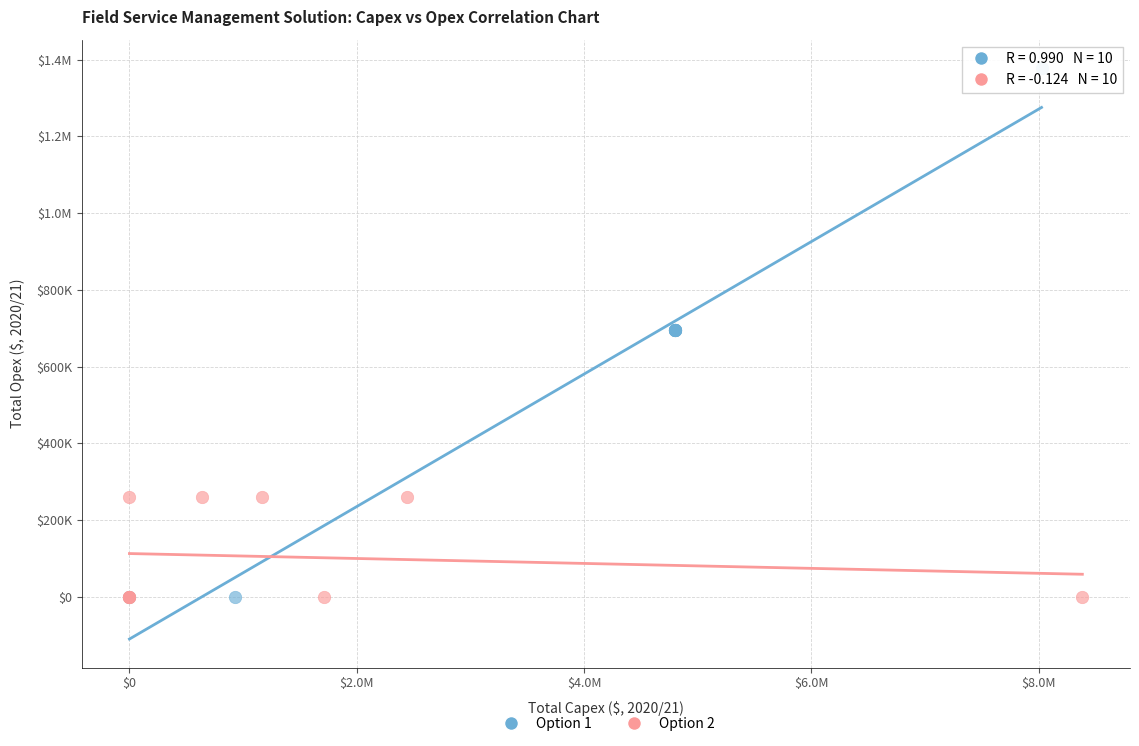

What are all the series names shown in the legend?

Option 1, Option 2